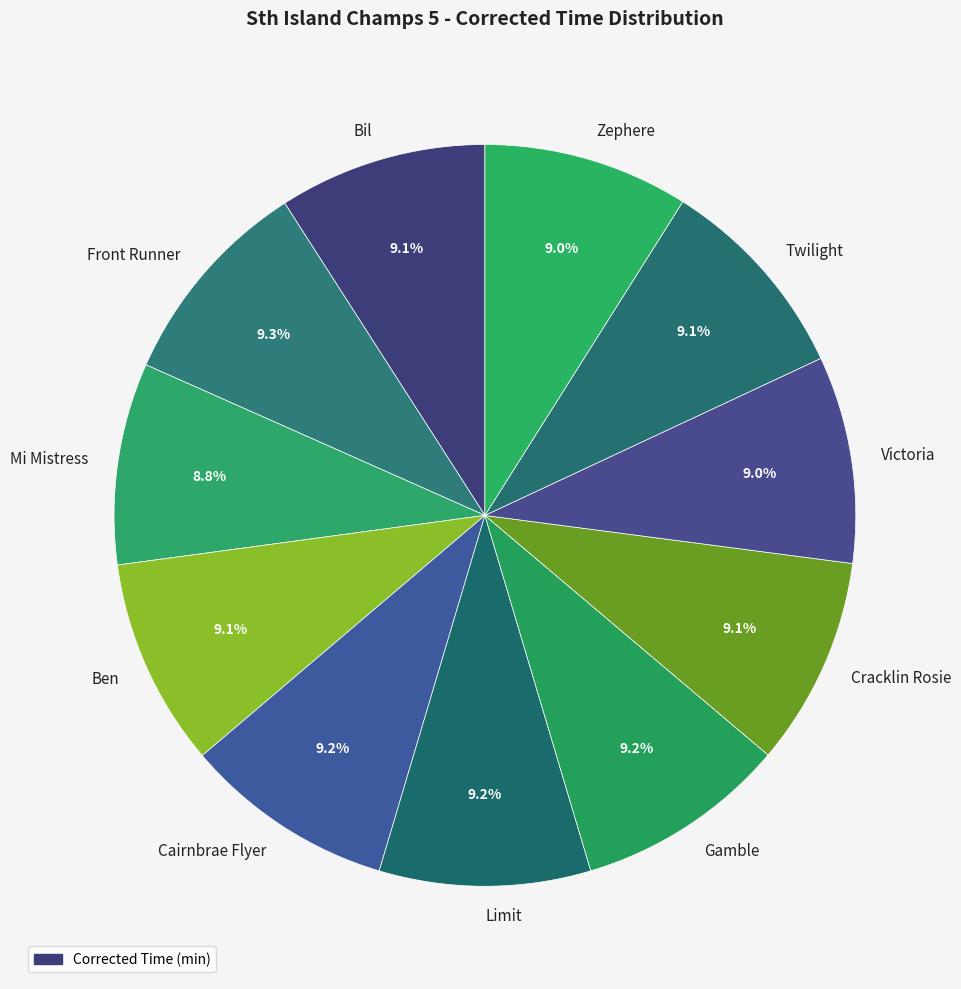

What percentage is the Bil slice, to the nearest percent?

9%